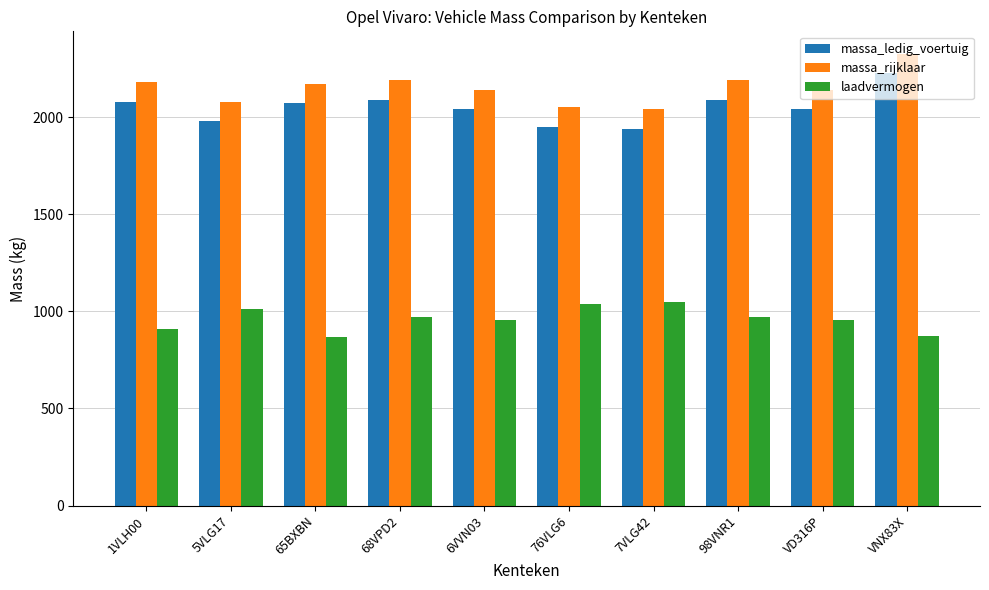

What is the spread (max minus min) of values at 65BXBN?

1300